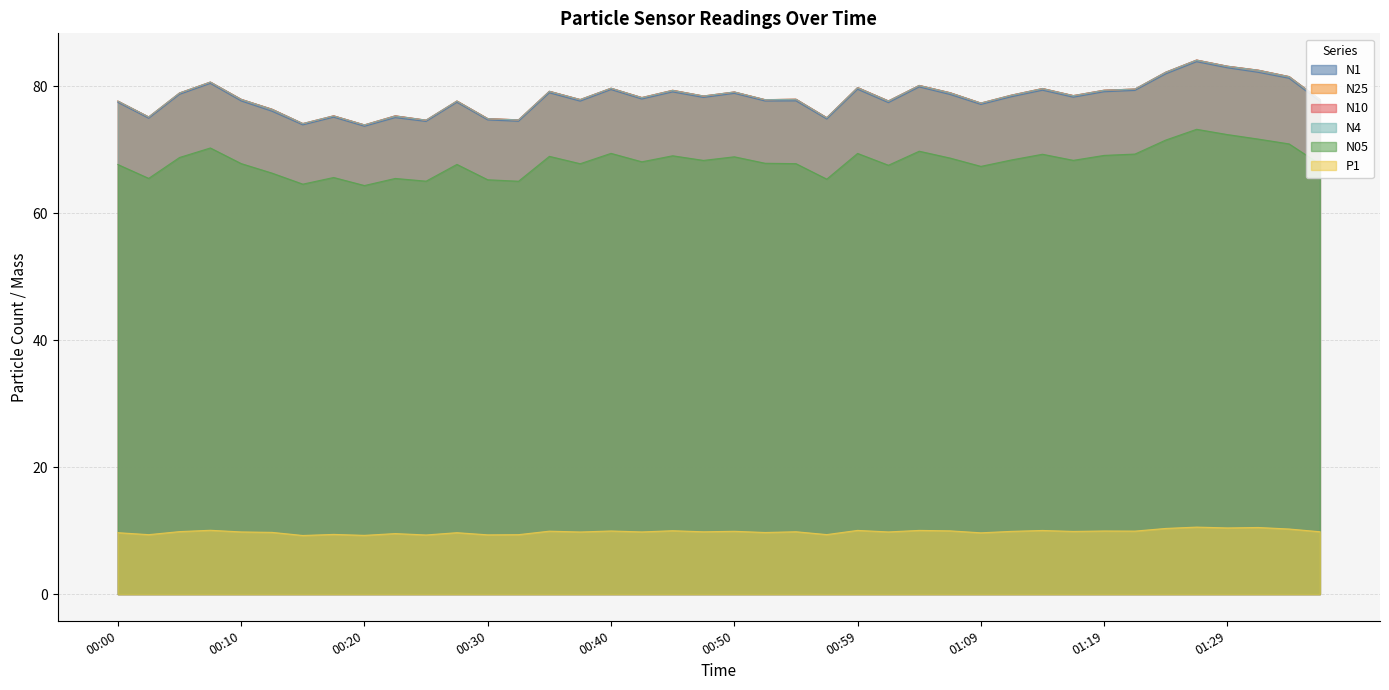

Reading right to left, transcribe all the data shown in this chart.

N1: 77.6	81.2	82.2	82.9	83.8	81.9	79.3	79.1	78.3	79.4	78.3	77.1	78.7	79.9	77.4	79.5	74.8	77.7	77.7	78.9	78.2	79.1	78.0	79.5	77.6	79.0	74.5	74.7	77.5	74.4	75.0	73.7	75.1	73.9	76.0	77.7	80.4	78.7	74.9	77.4
N25: 77.9	81.5	82.5	83.2	84.1	82.2	79.5	79.4	78.5	79.6	78.6	77.3	79.0	80.1	77.7	79.8	75.0	78.0	77.9	79.1	78.5	79.4	78.2	79.7	77.9	79.2	74.7	74.9	77.7	74.7	75.3	73.9	75.3	74.1	76.4	77.9	80.7	78.9	75.2	77.7
N10: 77.9	81.5	82.5	83.2	84.1	82.2	79.5	79.4	78.5	79.6	78.6	77.3	79.0	80.1	77.7	79.8	75.0	78.0	77.9	79.1	78.5	79.3	78.2	79.7	77.9	79.2	74.7	74.9	77.7	74.7	75.3	73.9	75.3	74.1	76.4	77.9	80.7	78.9	75.2	77.7
N4: 77.9	81.5	82.5	83.1	84.1	82.2	79.5	79.4	78.5	79.6	78.6	77.3	79.0	80.1	77.7	79.8	75.0	77.9	77.9	79.1	78.5	79.3	78.2	79.7	77.9	79.2	74.7	74.9	77.7	74.7	75.3	73.9	75.3	74.1	76.4	77.9	80.7	78.9	75.2	77.7
N05: 67.7	70.9	71.7	72.4	73.2	71.5	69.3	69.1	68.3	69.3	68.4	67.4	68.7	69.8	67.5	69.4	65.4	67.8	67.9	68.9	68.3	69.0	68.1	69.4	67.8	69.0	65.0	65.3	67.7	65.0	65.5	64.3	65.6	64.6	66.3	67.8	70.3	68.8	65.5	67.7
P1: 9.8	10.2	10.5	10.4	10.6	10.3	9.9	9.9	9.9	10.0	9.9	9.7	10.0	10.0	9.8	10.0	9.4	9.8	9.7	9.9	9.8	10.0	9.8	9.9	9.8	9.9	9.4	9.3	9.7	9.3	9.5	9.2	9.4	9.2	9.7	9.8	10.1	9.8	9.4	9.7